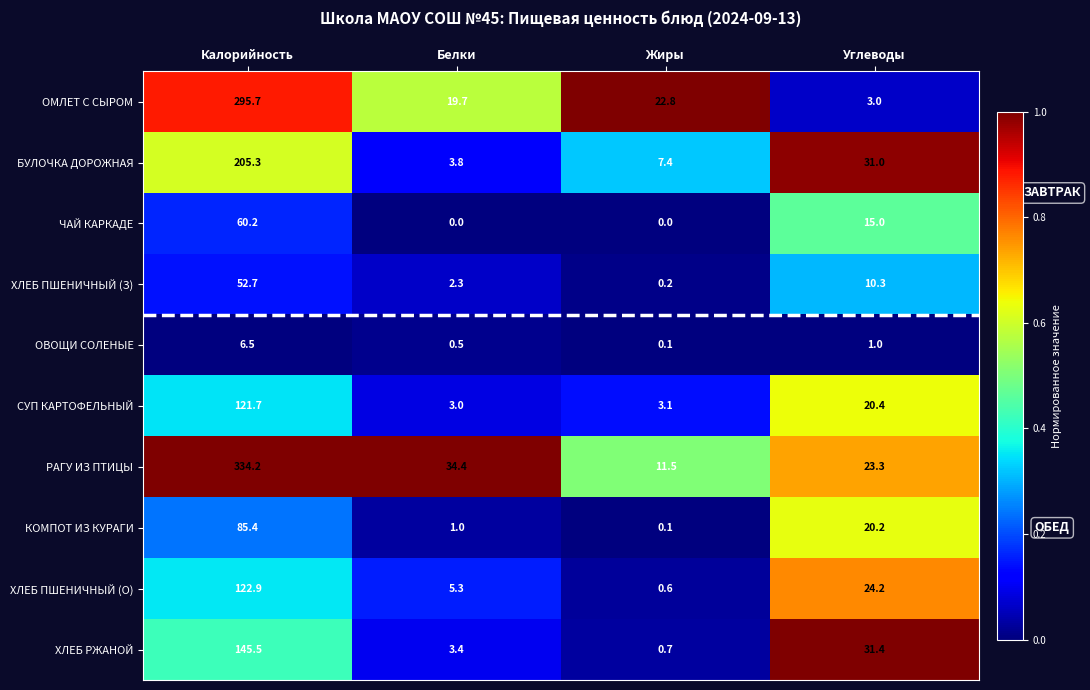

Where is КОМПОТ ИЗ КУРАГИ nearest to the value 42?

Углеводы